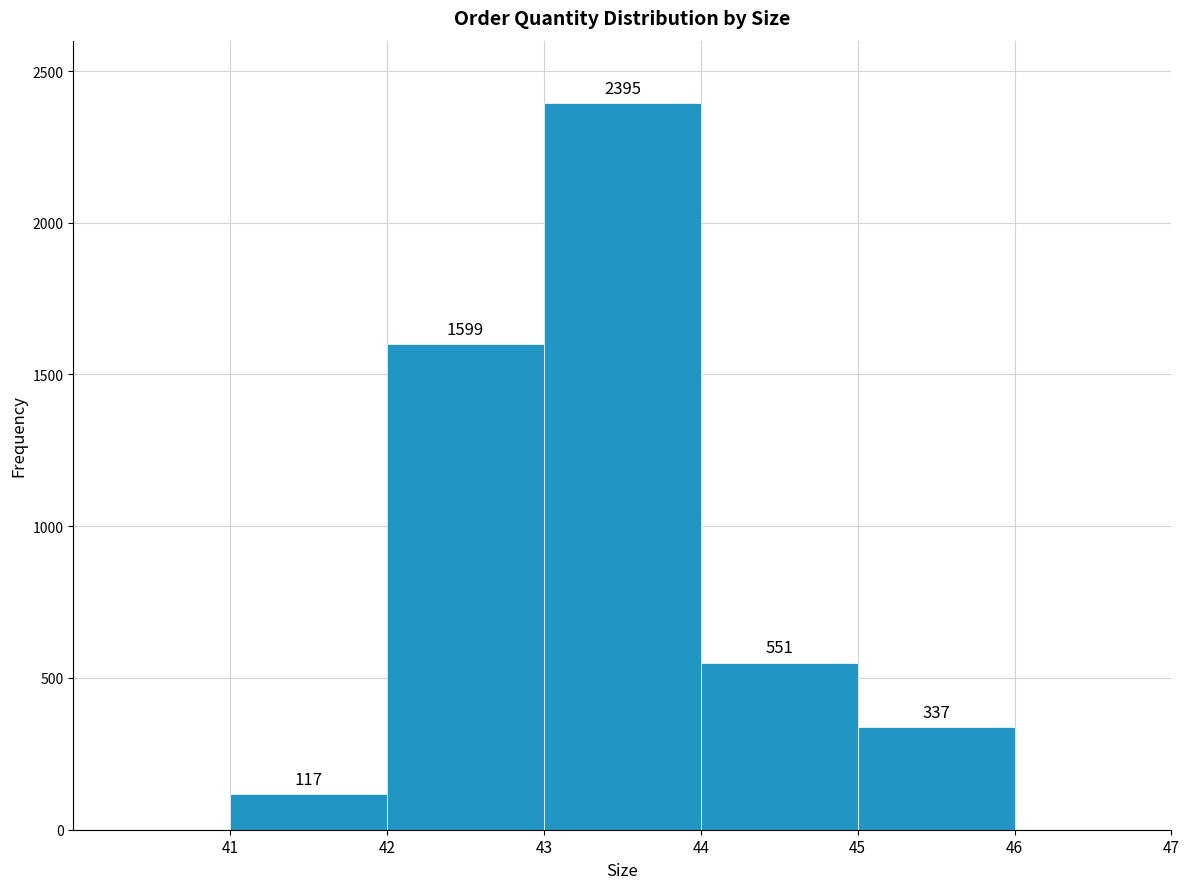

What is the height of the bar covering 42 to 43 on the x-axis?

1599